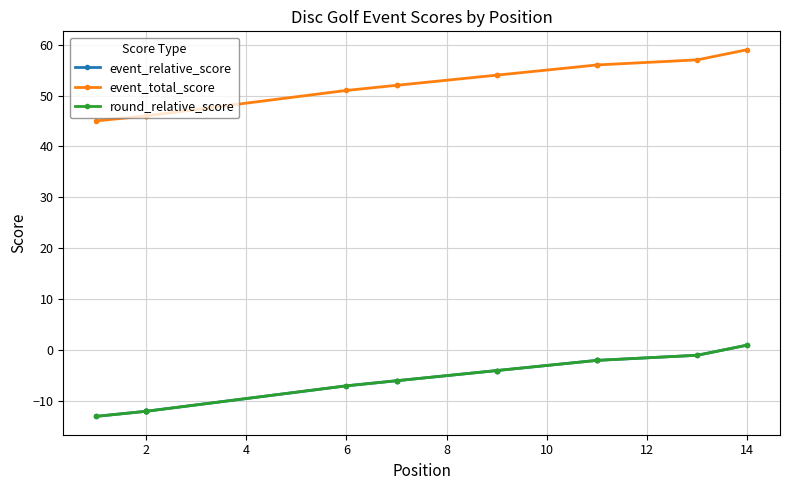

Which series has the largest range (max minus min)?

event_relative_score